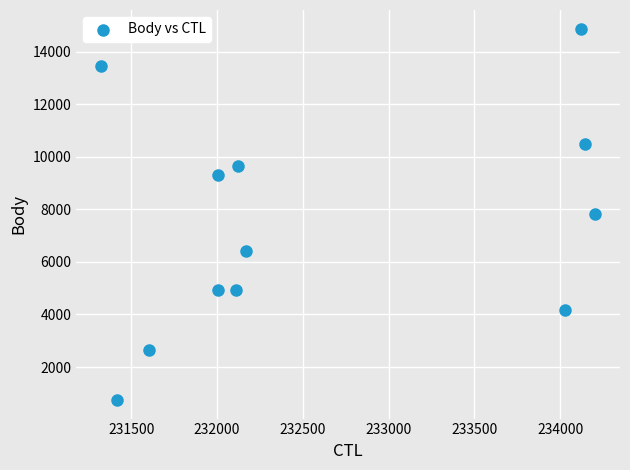

What is the range of Y values (max minus min)?

14135